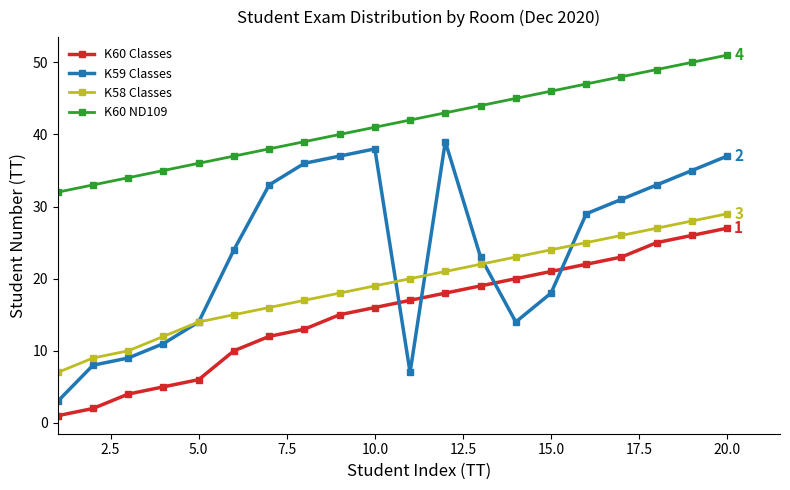

What are all the series names shown in the legend?

K60 Classes, K59 Classes, K58 Classes, K60 ND109